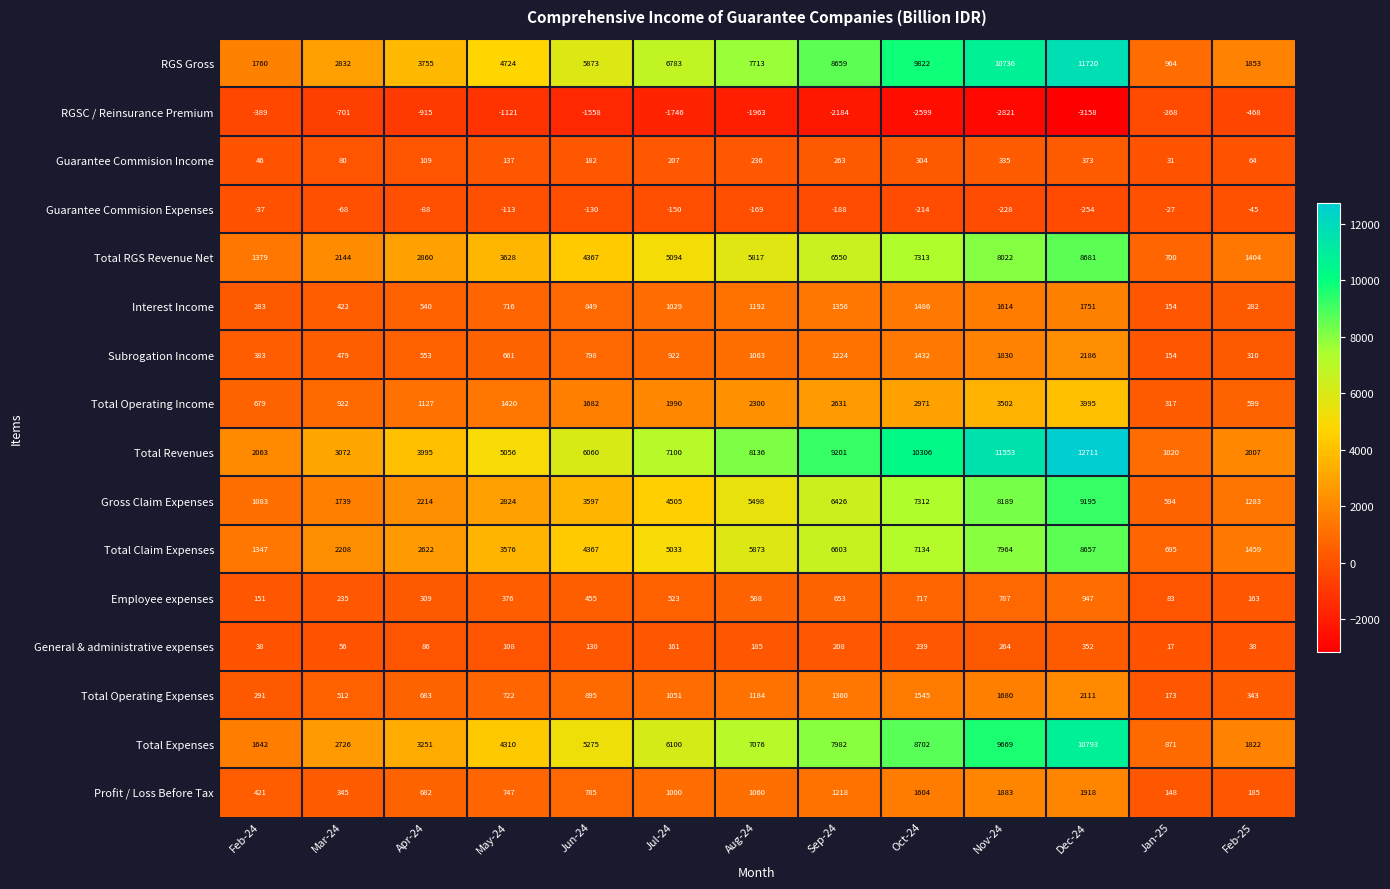

Rank the series by their maximum value, from highest to lowest.

Total Revenues, RGS Gross, Total Expenses, Gross Claim Expenses, Total RGS Revenue Net, Total Claim Expenses, Total Operating Income, Subrogation Income, Total Operating Expenses, Profit / Loss Before Tax, Interest Income, Employee expenses, Guarantee Commision Income, General & administrative expenses, Guarantee Commision Expenses, RGSC / Reinsurance Premium